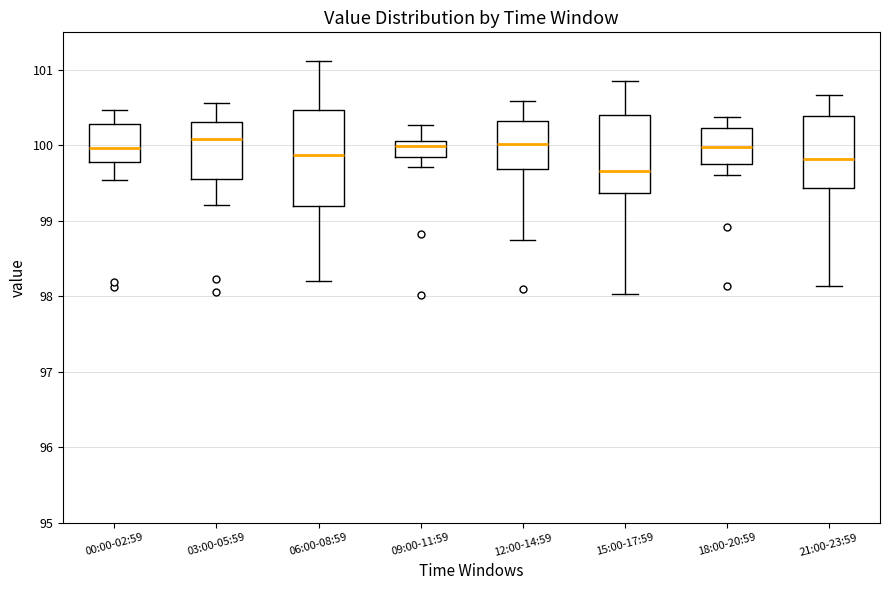

Reading left to right, transcribe this box plot: for each box, give where its median line is, the range the box spans, and where its two whiskers end, as read against the y-axis. The values are not printed on the chart, so give them approximately, as read against the axis.

00:00-02:59: median 100.0, box 99.8 to 100.3, whiskers 99.5 to 100.5
03:00-05:59: median 100.1, box 99.6 to 100.3, whiskers 99.2 to 100.6
06:00-08:59: median 99.9, box 99.2 to 100.5, whiskers 98.2 to 101.1
09:00-11:59: median 100.0, box 99.9 to 100.1, whiskers 99.7 to 100.3
12:00-14:59: median 100.0, box 99.7 to 100.3, whiskers 98.7 to 100.6
15:00-17:59: median 99.7, box 99.4 to 100.4, whiskers 98.0 to 100.8
18:00-20:59: median 100.0, box 99.8 to 100.2, whiskers 99.6 to 100.4
21:00-23:59: median 99.8, box 99.4 to 100.4, whiskers 98.1 to 100.7